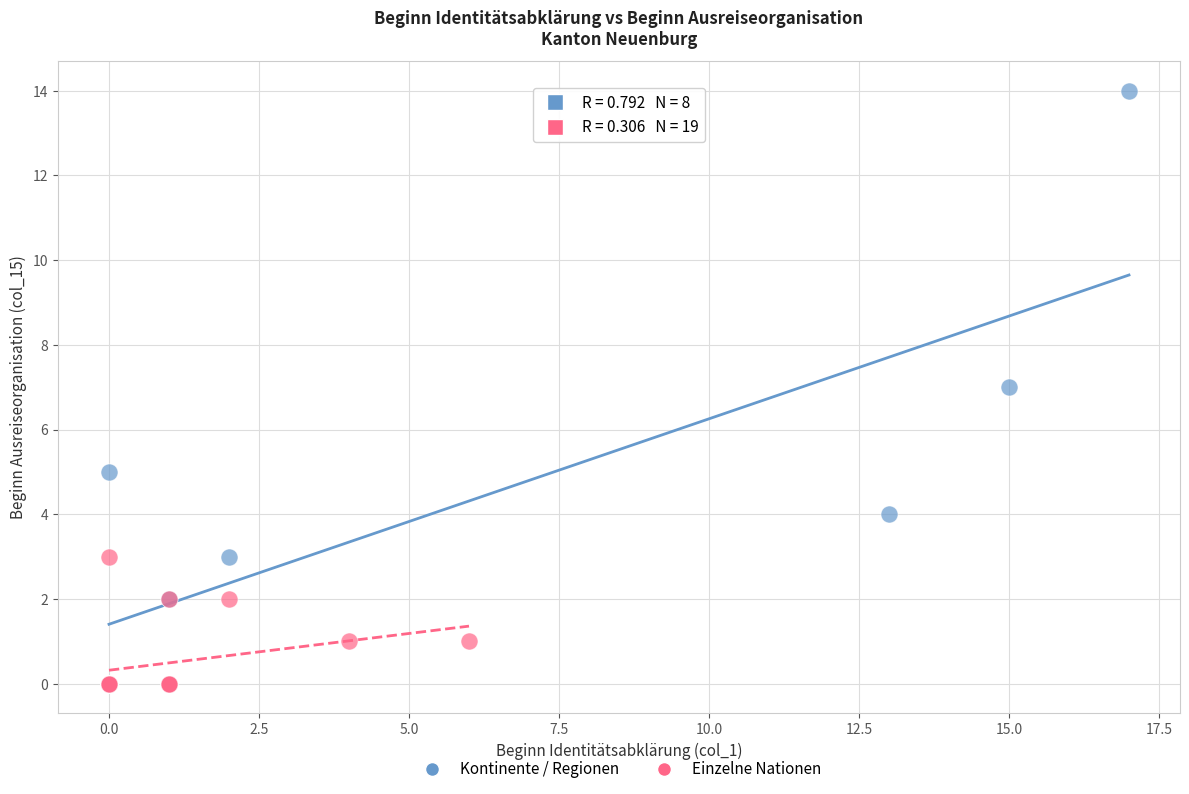

Which series has the widest spread of Y values?

Kontinente / Regionen